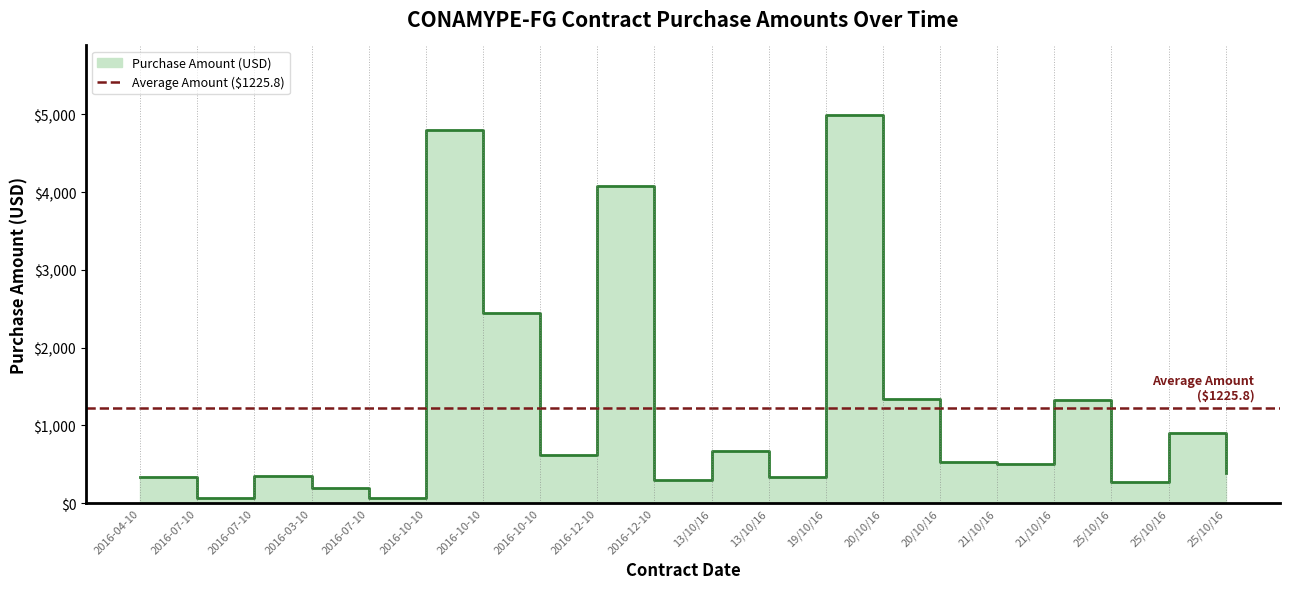

What is the change in value from 13/10/16 to 25/10/16?

-405.0